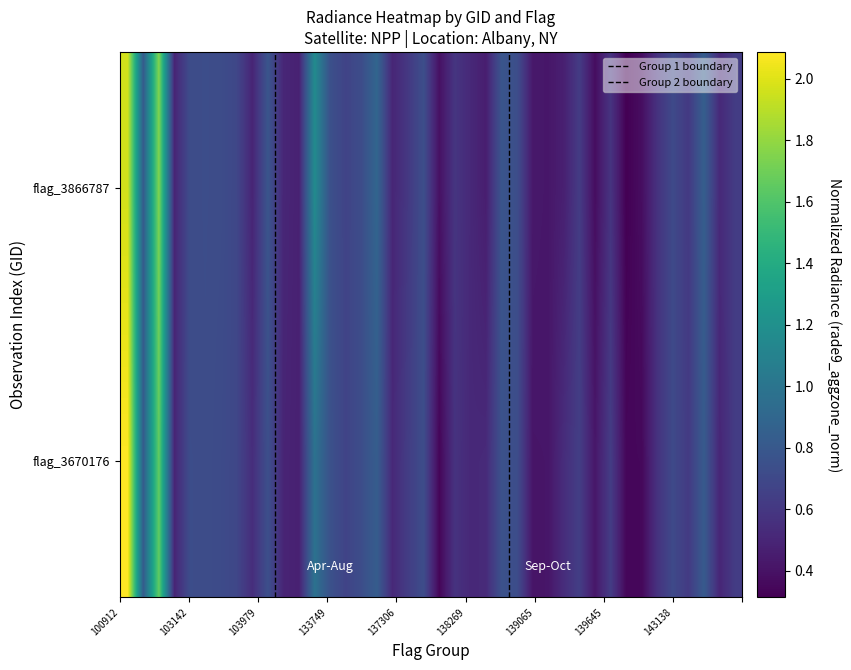

How many data points does each series have?

40